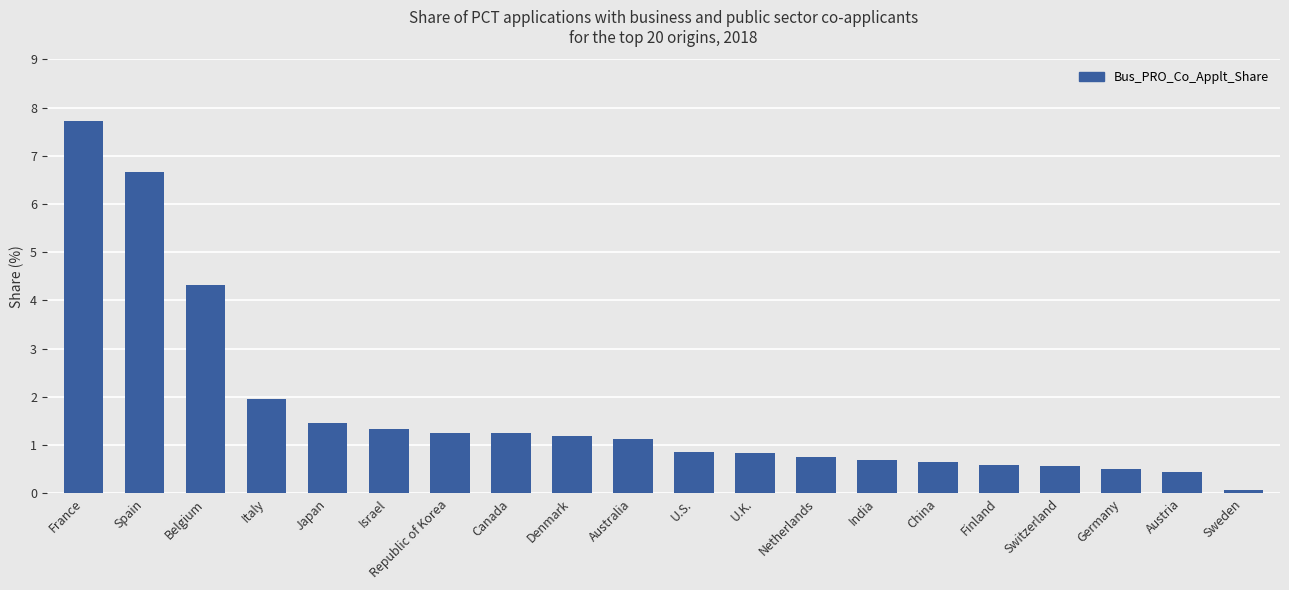

What is the sum of all values?

34.3